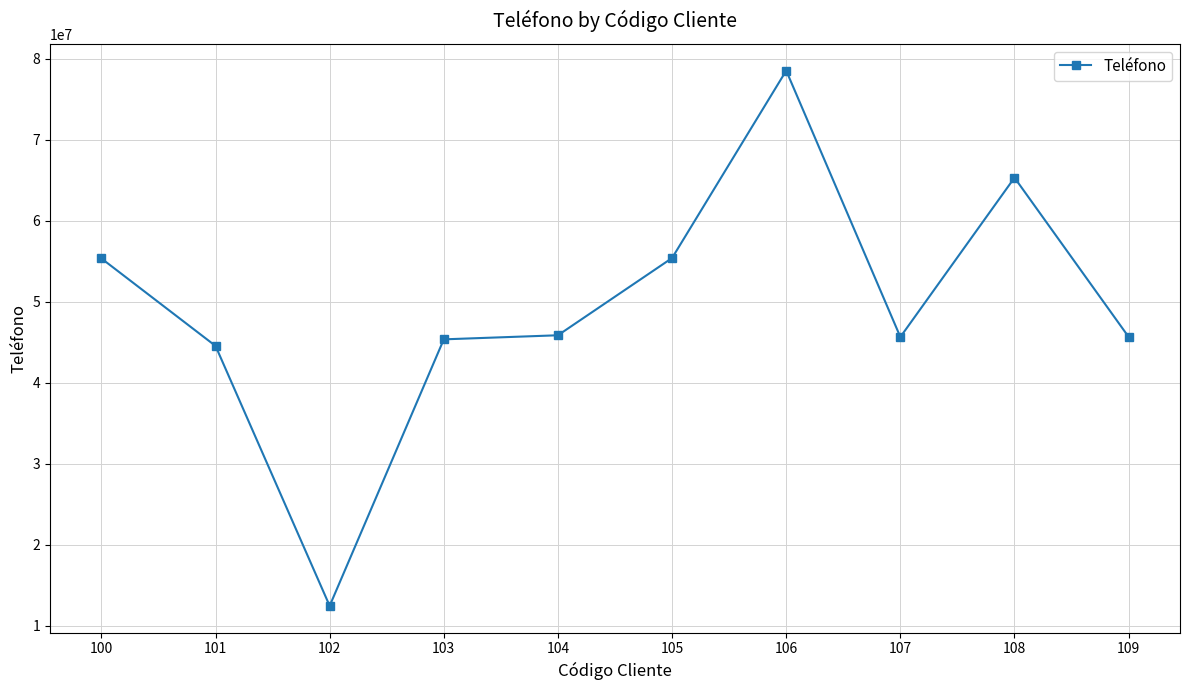

What is the value of the 8th point from the left?

45659874